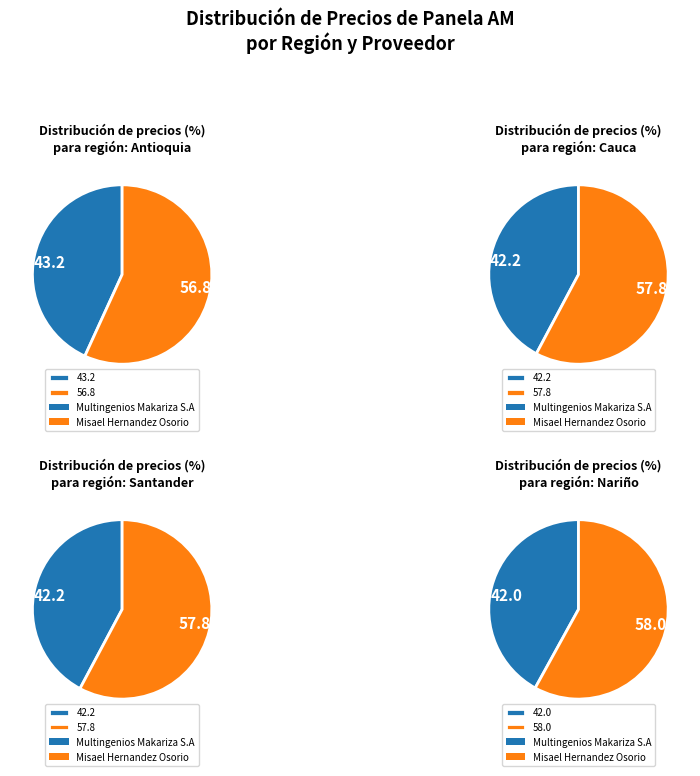

Rank the series at Cauca Bloque from lowest to highest value.

Multingenios Makariza S.A, Misael Hernandez Osorio